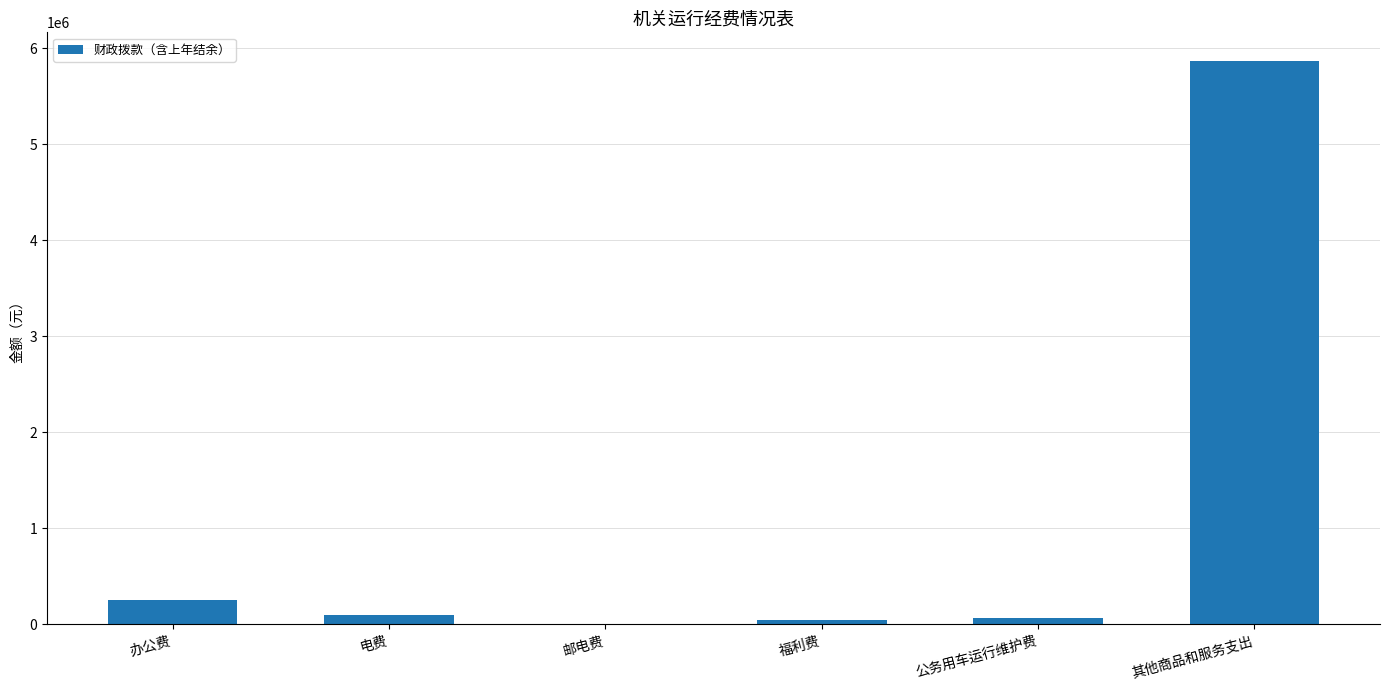

What is the ratio of the value at 其他商品和服务支出 to the value at 办公费?

23.0